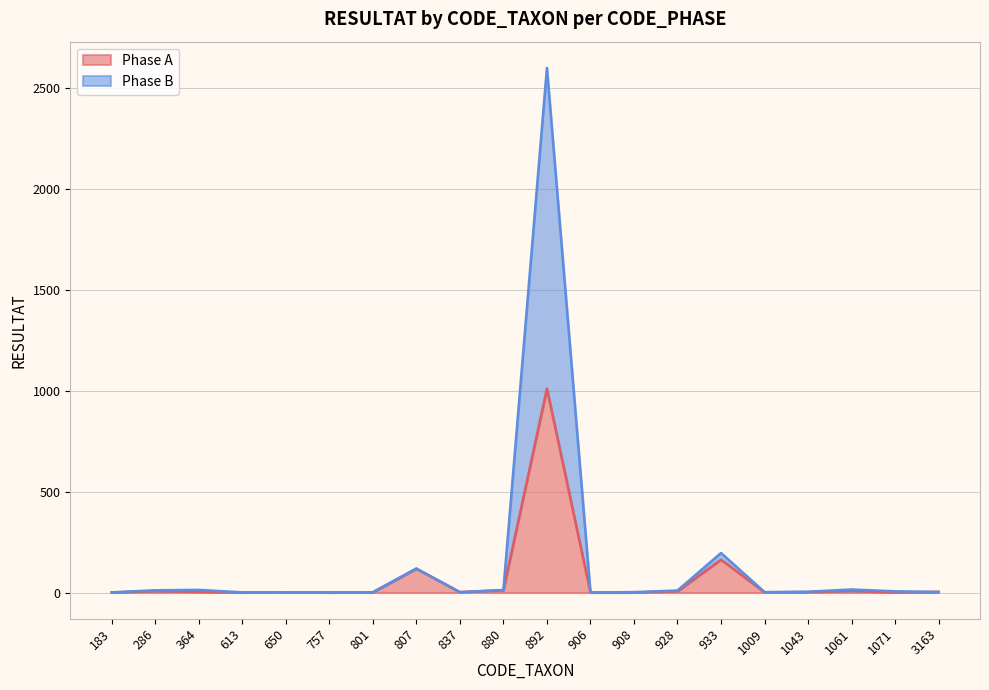

In Phase B, how many points are lower than both neighbors (excluding endpoints)?

4